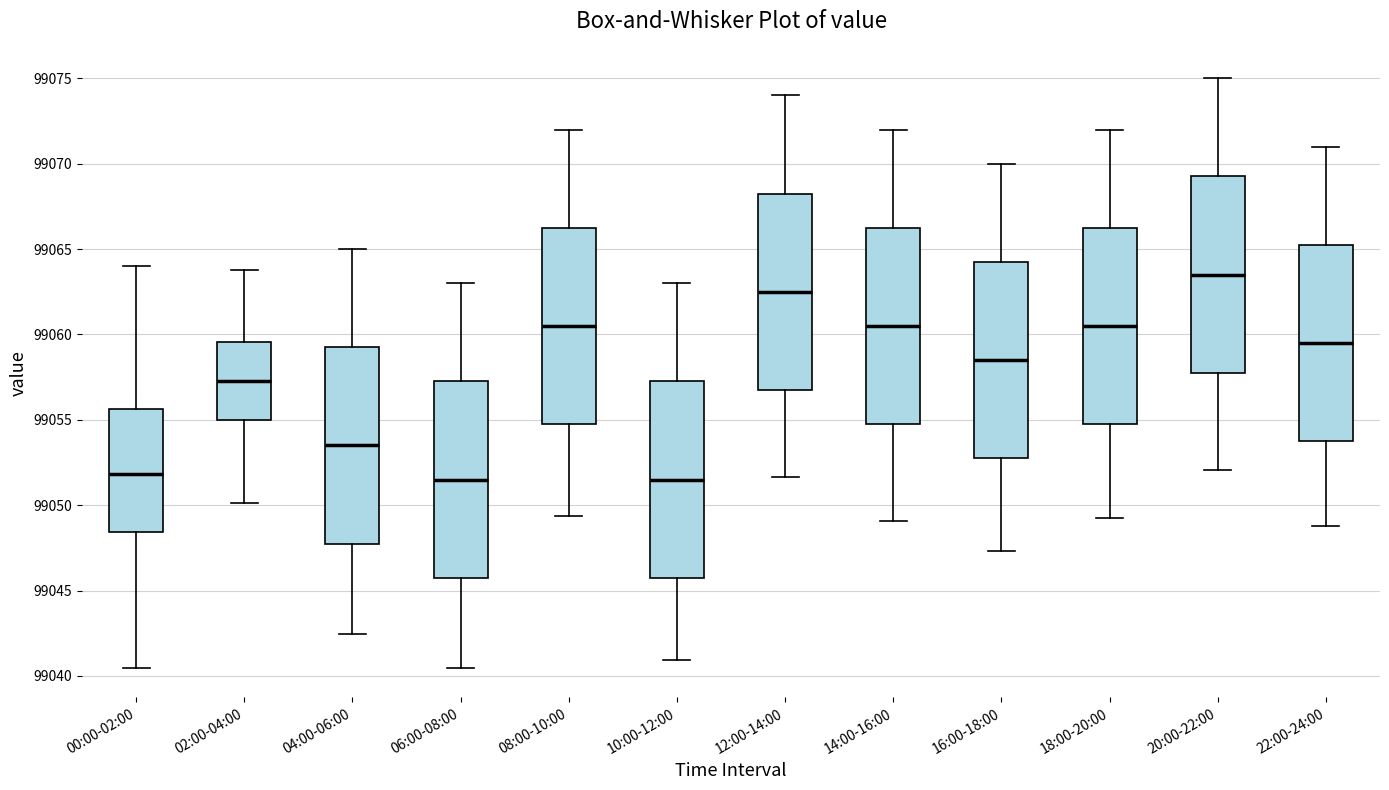

Reading left to right, transcribe this box plot: for each box, give where its median line is, the range the box spans, and where its two whiskers end, as read against the y-axis. The values are not printed on the chart, so give them approximately, as read against the axis.

00:00-02:00: median 99052.0, box 99048.5 to 99055.5, whiskers 99040.5 to 99064.0
02:00-04:00: median 99057.5, box 99055.0 to 99059.5, whiskers 99050.0 to 99064.0
04:00-06:00: median 99053.5, box 99048.0 to 99059.5, whiskers 99042.5 to 99065.0
06:00-08:00: median 99051.5, box 99046.0 to 99057.5, whiskers 99040.5 to 99063.0
08:00-10:00: median 99060.5, box 99055.0 to 99066.5, whiskers 99049.5 to 99072.0
10:00-12:00: median 99051.5, box 99046.0 to 99057.5, whiskers 99041.0 to 99063.0
12:00-14:00: median 99062.5, box 99057.0 to 99068.5, whiskers 99051.5 to 99074.0
14:00-16:00: median 99060.5, box 99055.0 to 99066.5, whiskers 99049.0 to 99072.0
16:00-18:00: median 99058.5, box 99053.0 to 99064.5, whiskers 99047.5 to 99070.0
18:00-20:00: median 99060.5, box 99055.0 to 99066.5, whiskers 99049.0 to 99072.0
20:00-22:00: median 99063.5, box 99058.0 to 99069.5, whiskers 99052.0 to 99075.0
22:00-24:00: median 99059.5, box 99054.0 to 99065.5, whiskers 99049.0 to 99071.0